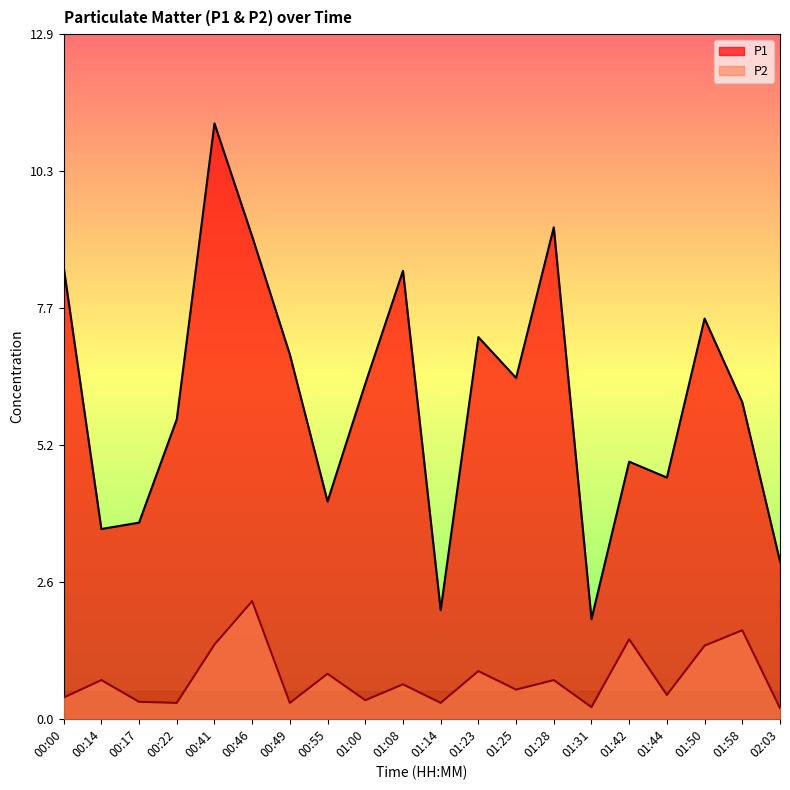

How many series are shown in this chart?

2